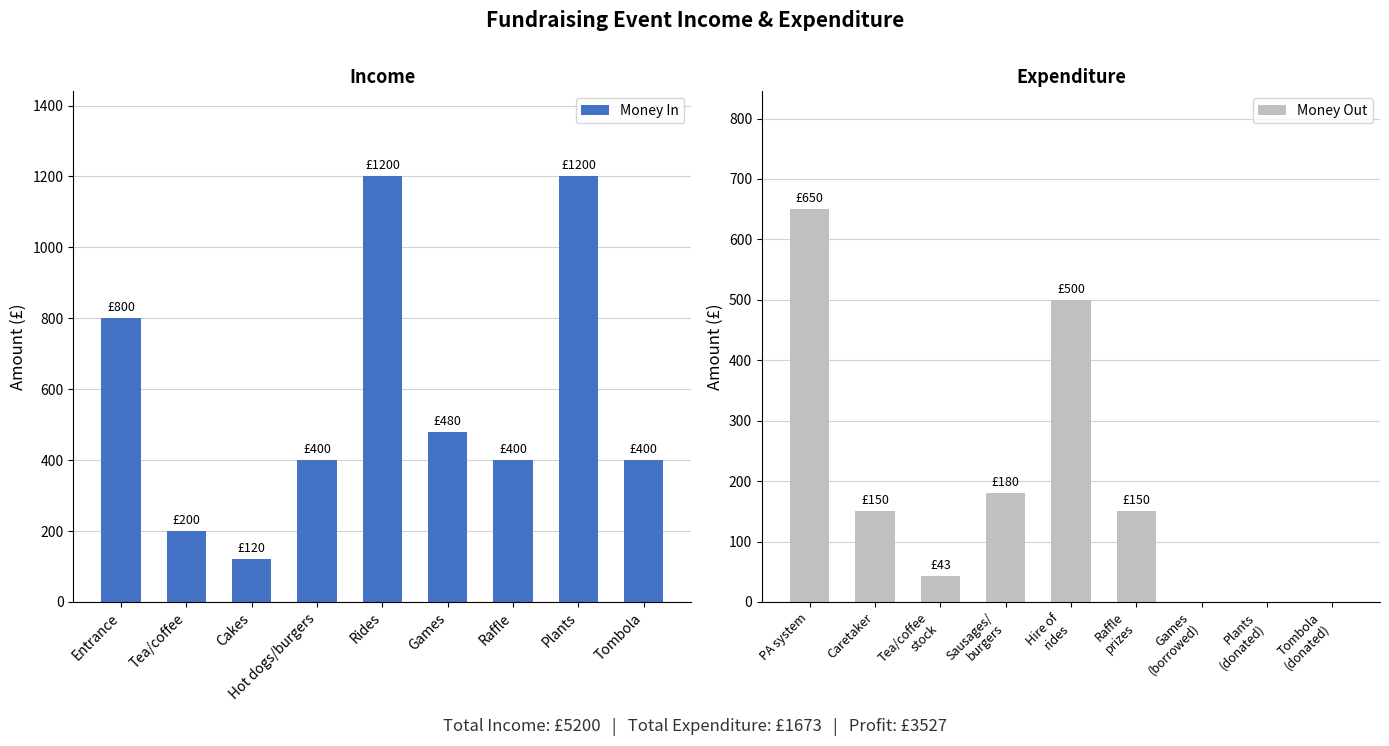

What is the difference between the Money In values at Tombola and Entrance?

400